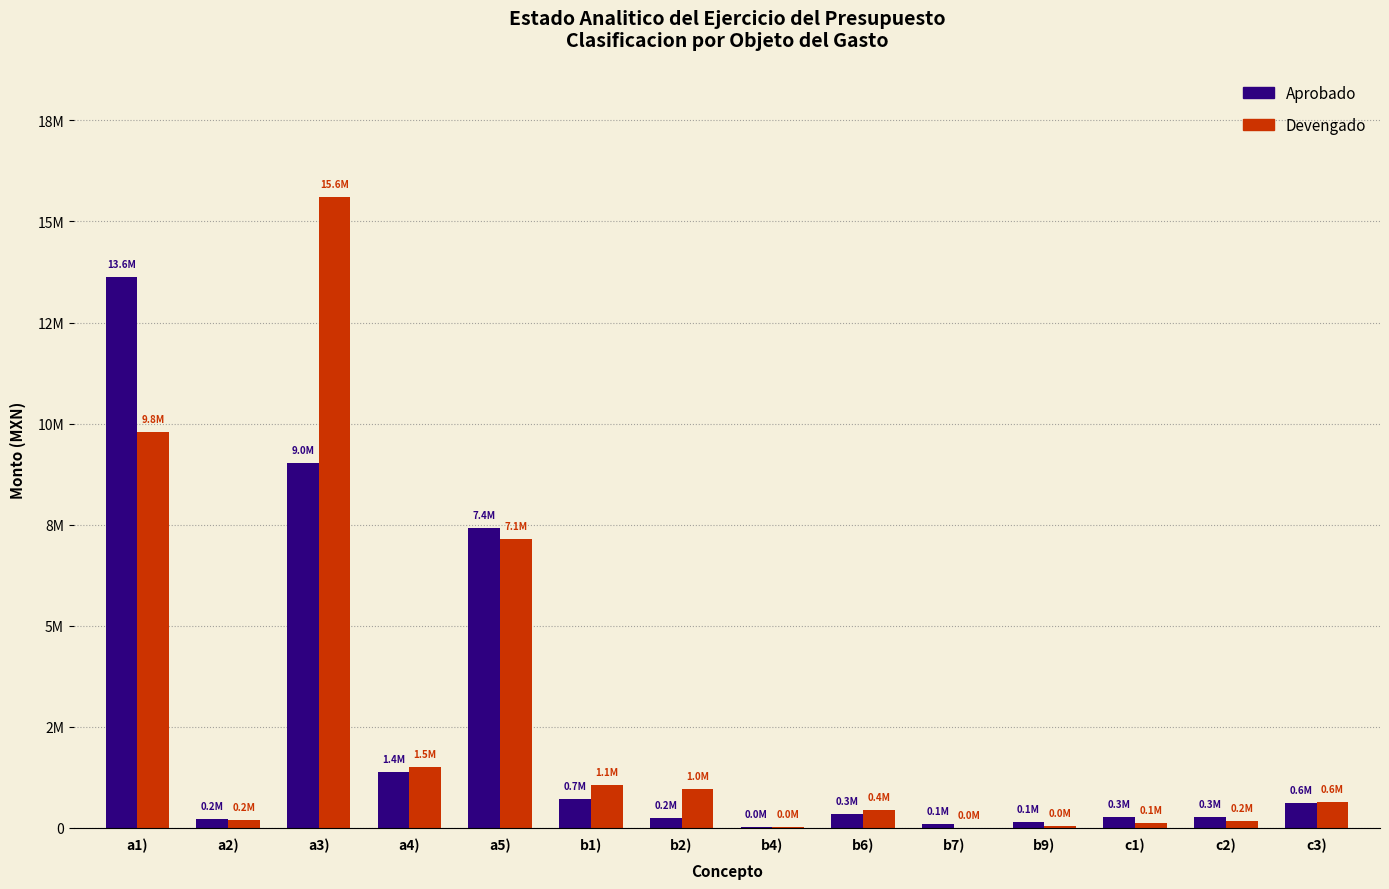

What position from the left is b4)?

8